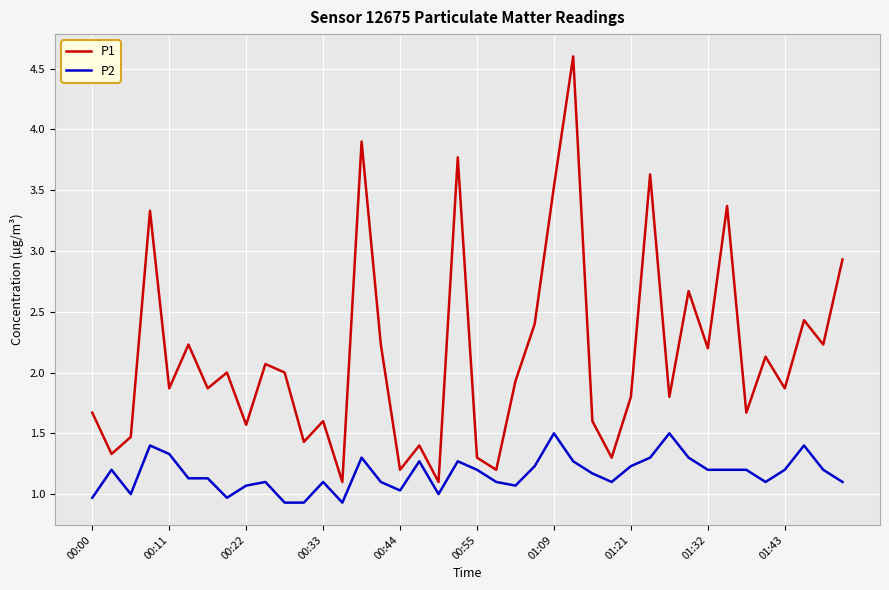

True or false: P1 and P2 intersect in this chart.

False